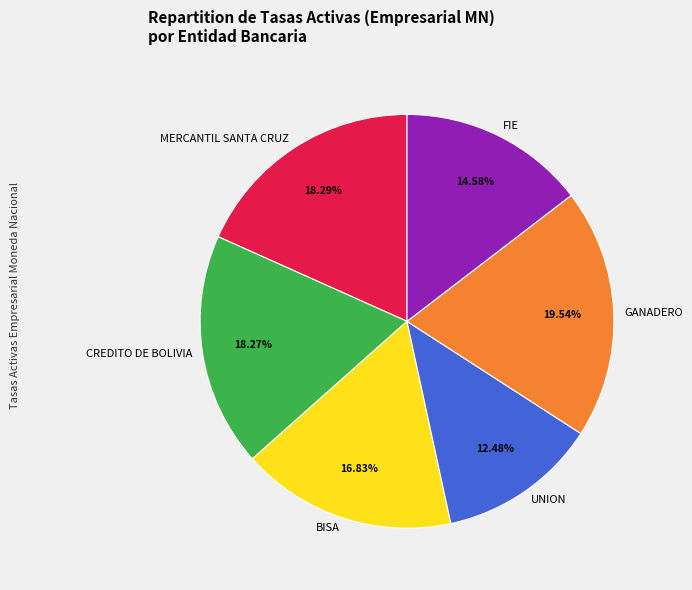

Which slice is the largest?

GANADERO